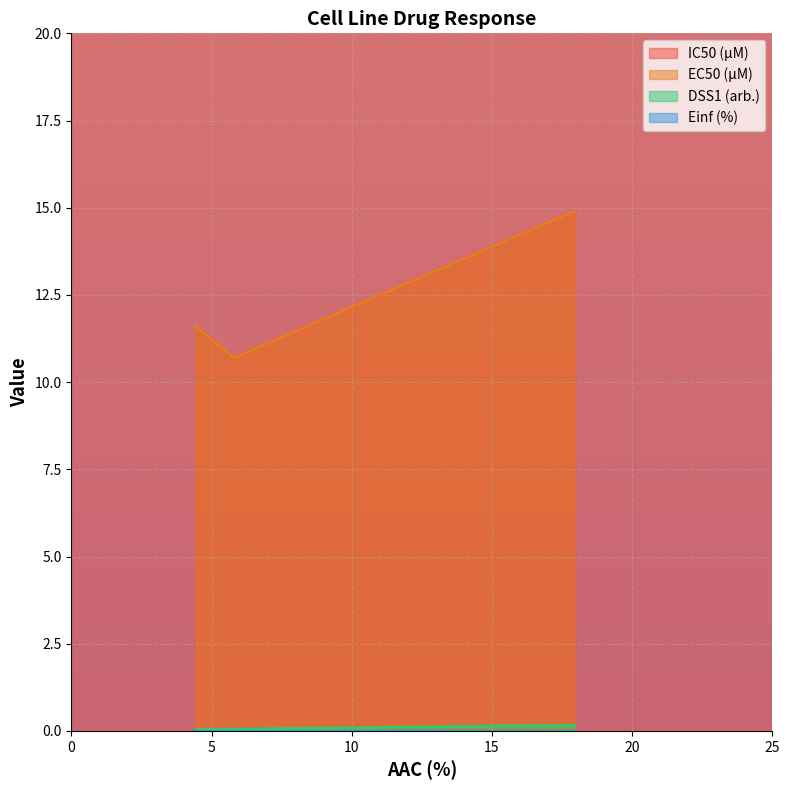

What are all the series names shown in the legend?

IC50 (µM), EC50 (µM), DSS1 (arb.), Einf (%)